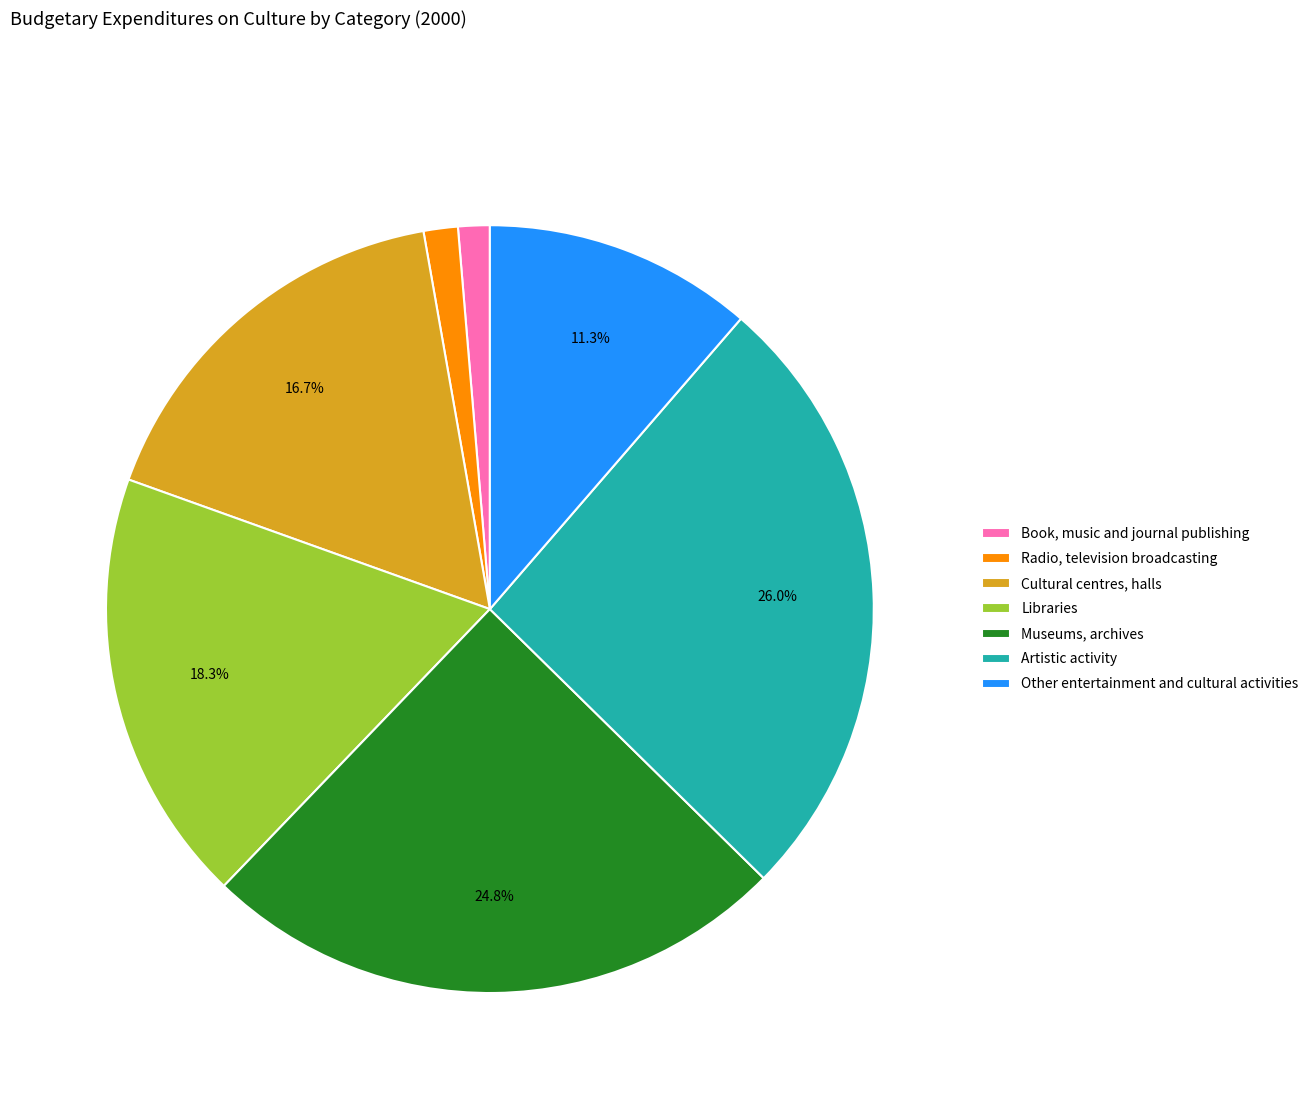

To the nearest percent, what is the difference between the largest and smallest slice percentages?

25%